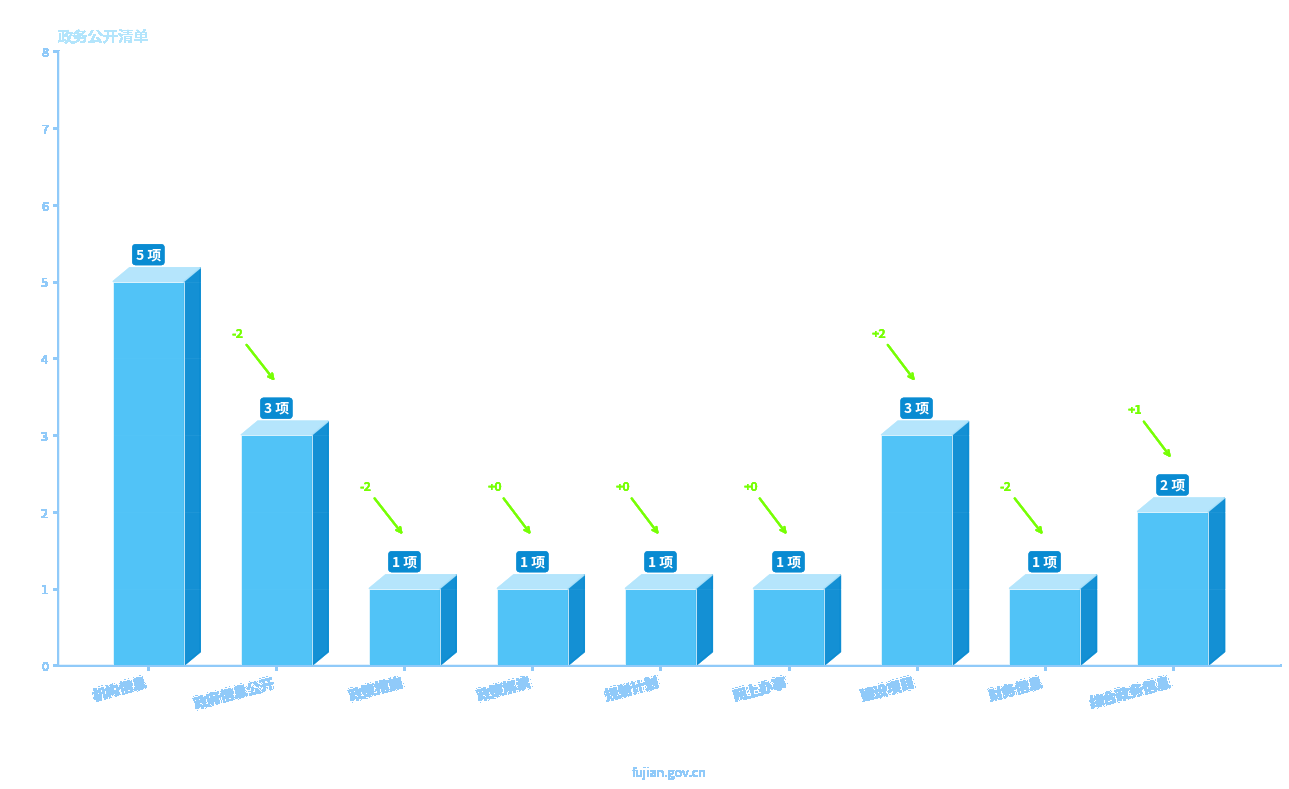

What is the value of the 2nd bar from the left?

3